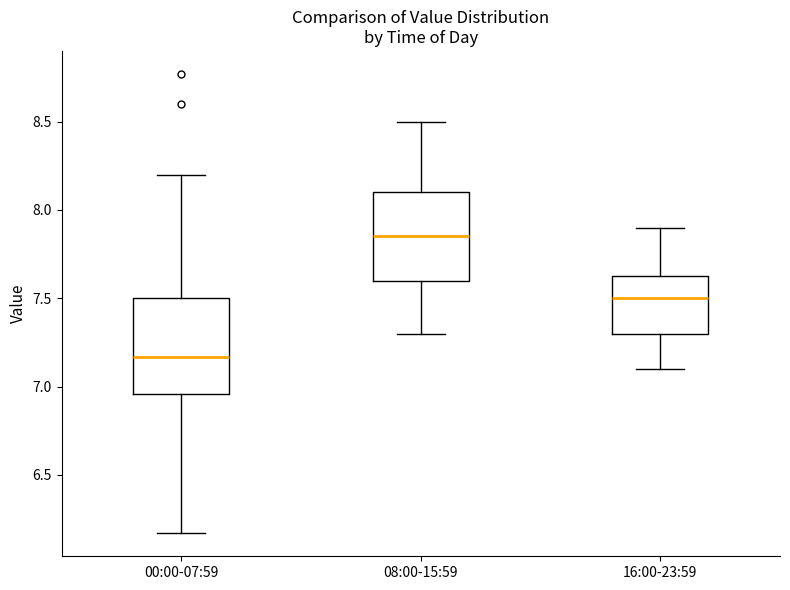

Reading left to right, read every box against the y-axis: the position of its median line, the range the box covers, and the ends of its whiskers. The values are not printed on the chart, so give them approximately, as read against the axis.

00:00-07:59: median 7.15, box 6.95 to 7.50, whiskers 6.15 to 8.20
08:00-15:59: median 7.85, box 7.60 to 8.10, whiskers 7.30 to 8.50
16:00-23:59: median 7.50, box 7.30 to 7.65, whiskers 7.10 to 7.90